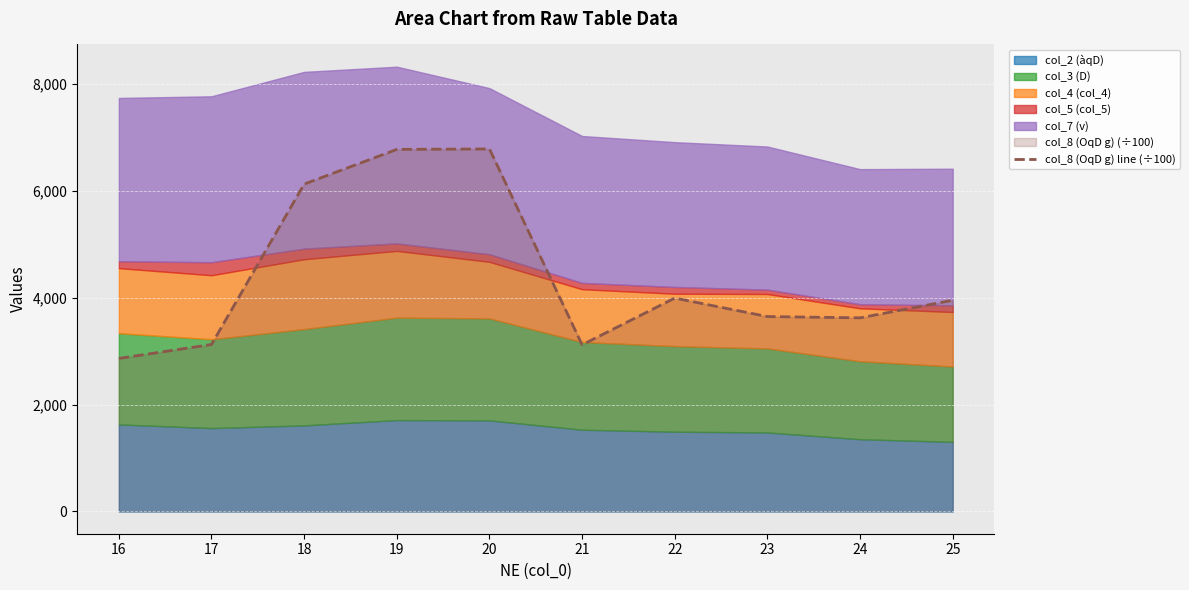

What is the value of the 9th point from the left?

3623.8